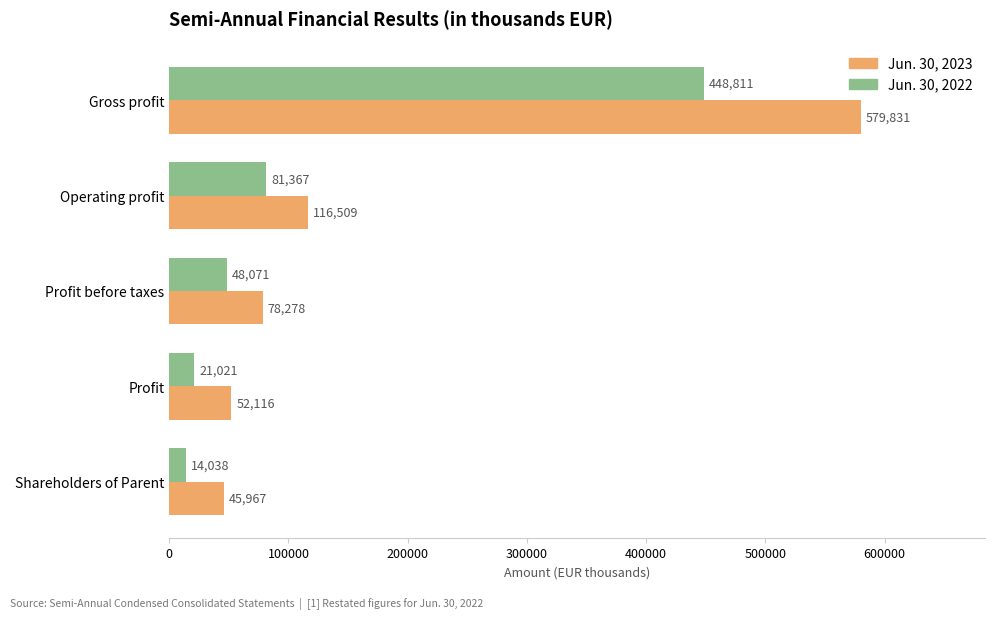

Where is Jun. 30, 2022 nearest to the value 231424?

Operating profit